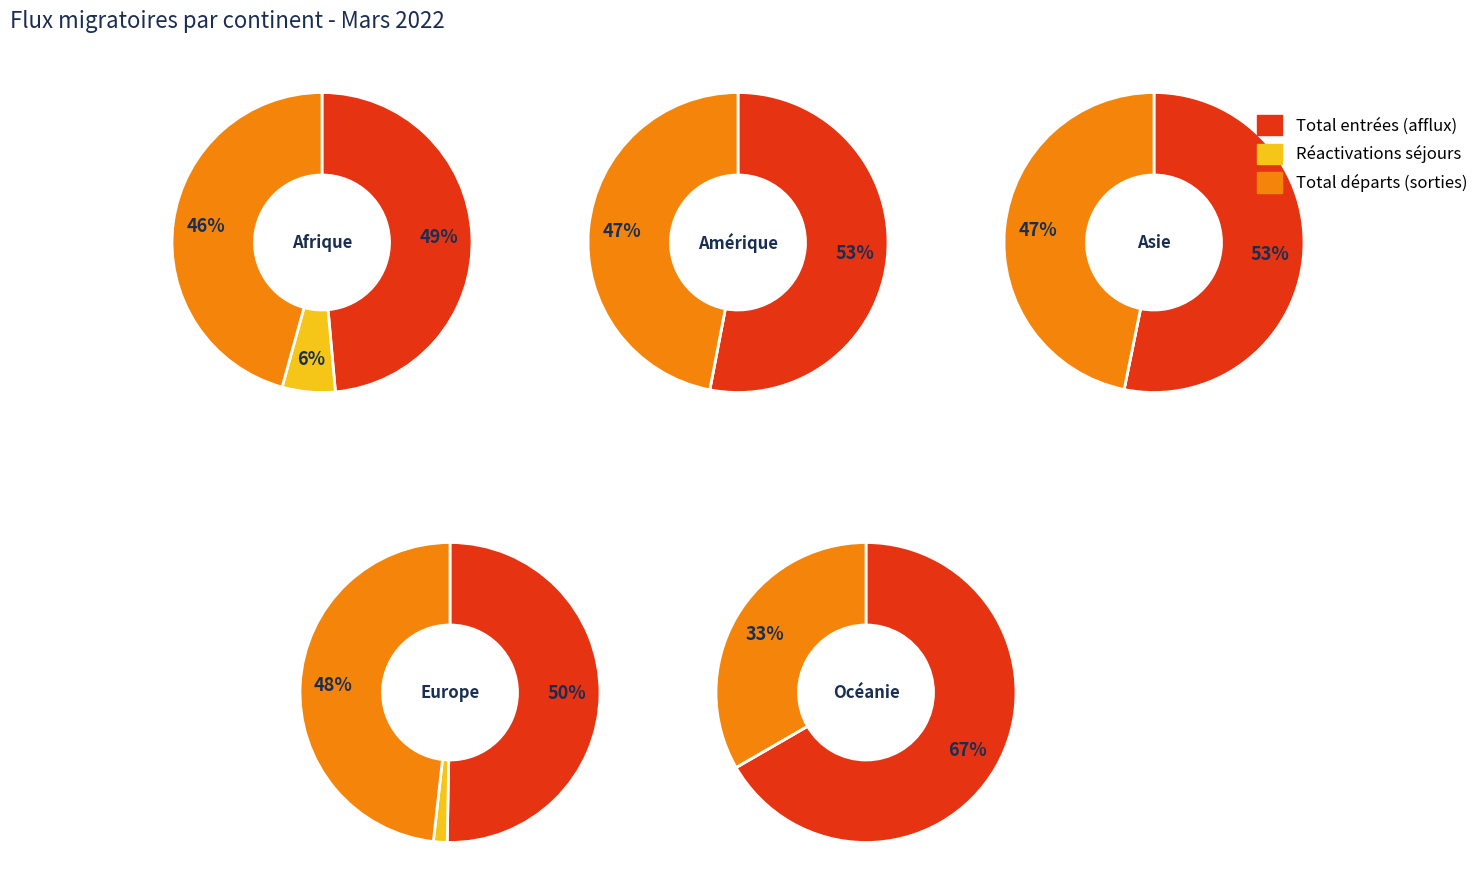

Does Europe represent more than half of the total?

Yes